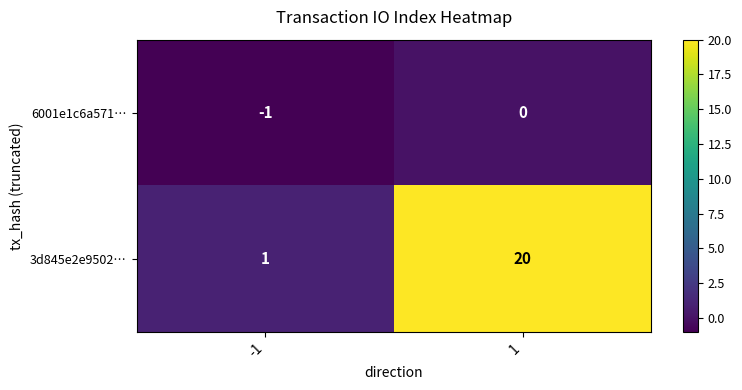

Reading left to right, extract all data points from this chart.

6001e1c6a571…: -1=-1	1=0
3d845e2e9502…: -1=1	1=20